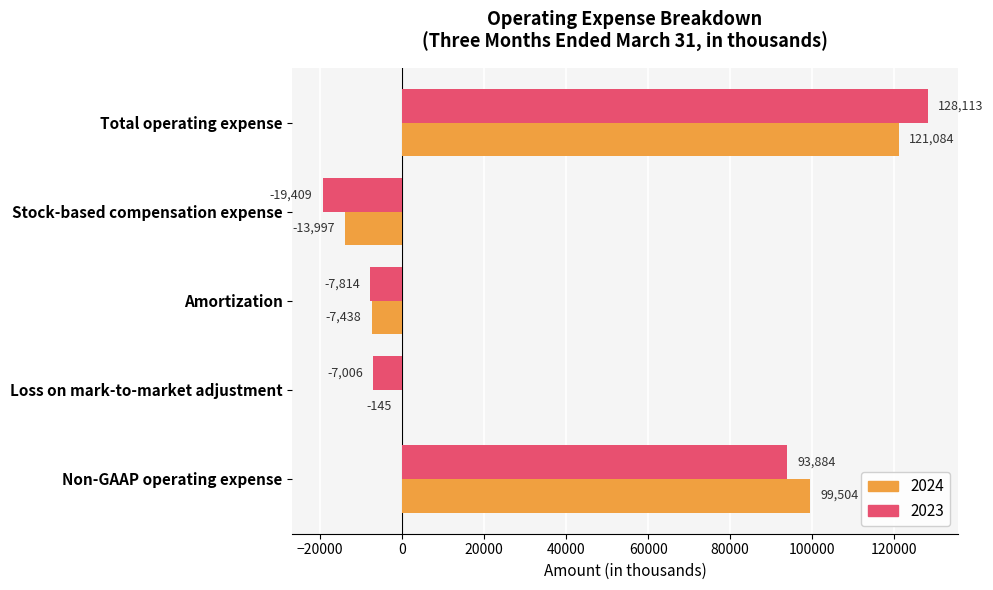

Read the 2023 value at Loss on mark-to-market adjustment, to the nearest 50.

-7000